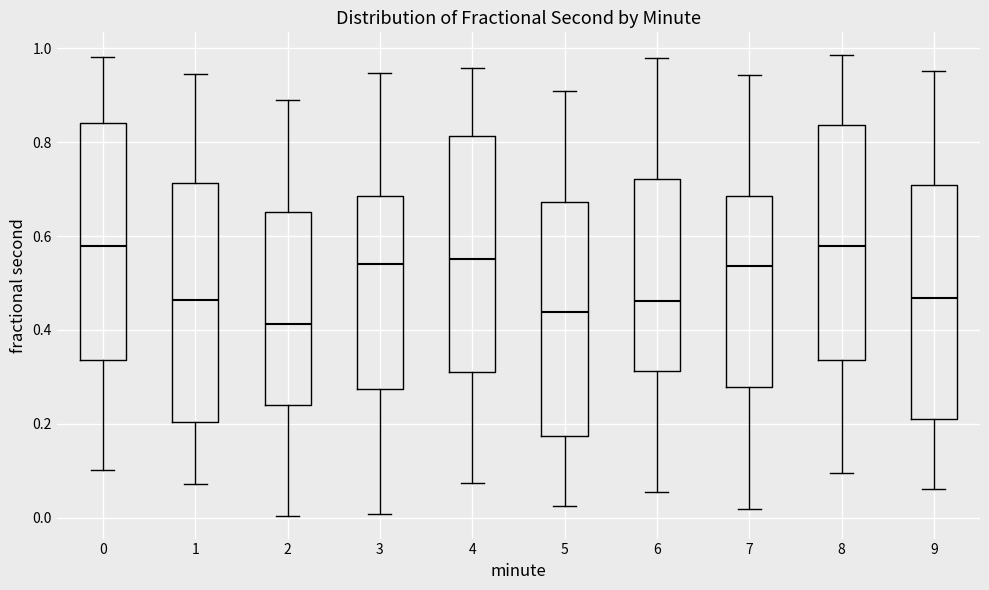

Reading left to right, read every box against the y-axis: the position of its median line, the range the box covers, and the ends of its whiskers. The values are not printed on the chart, so give them approximately, as read against the axis.

0: median 0.58, box 0.34 to 0.84, whiskers 0.10 to 0.98
1: median 0.46, box 0.20 to 0.72, whiskers 0.08 to 0.94
2: median 0.42, box 0.24 to 0.66, whiskers 0.00 to 0.88
3: median 0.54, box 0.28 to 0.68, whiskers 0.00 to 0.94
4: median 0.56, box 0.32 to 0.82, whiskers 0.08 to 0.96
5: median 0.44, box 0.18 to 0.68, whiskers 0.02 to 0.92
6: median 0.46, box 0.32 to 0.72, whiskers 0.06 to 0.98
7: median 0.54, box 0.28 to 0.68, whiskers 0.02 to 0.94
8: median 0.58, box 0.34 to 0.84, whiskers 0.10 to 0.98
9: median 0.46, box 0.20 to 0.70, whiskers 0.06 to 0.96